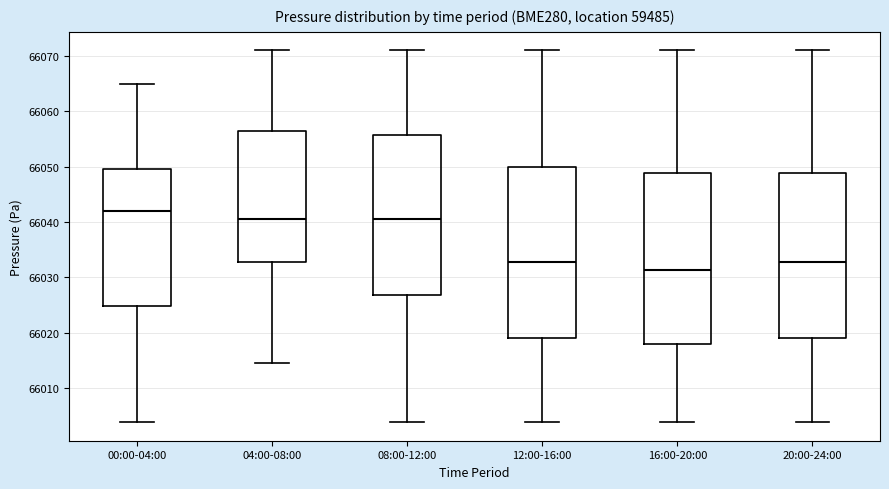

Reading left to right, read every box against the y-axis: the position of its median line, the range the box covers, and the ends of its whiskers. The values are not printed on the chart, so give them approximately, as read against the axis.

00:00-04:00: median 66042, box 66025 to 66050, whiskers 66004 to 66065
04:00-08:00: median 66040, box 66033 to 66057, whiskers 66015 to 66071
08:00-12:00: median 66040, box 66027 to 66056, whiskers 66004 to 66071
12:00-16:00: median 66033, box 66019 to 66050, whiskers 66004 to 66071
16:00-20:00: median 66031, box 66018 to 66049, whiskers 66004 to 66071
20:00-24:00: median 66033, box 66019 to 66049, whiskers 66004 to 66071